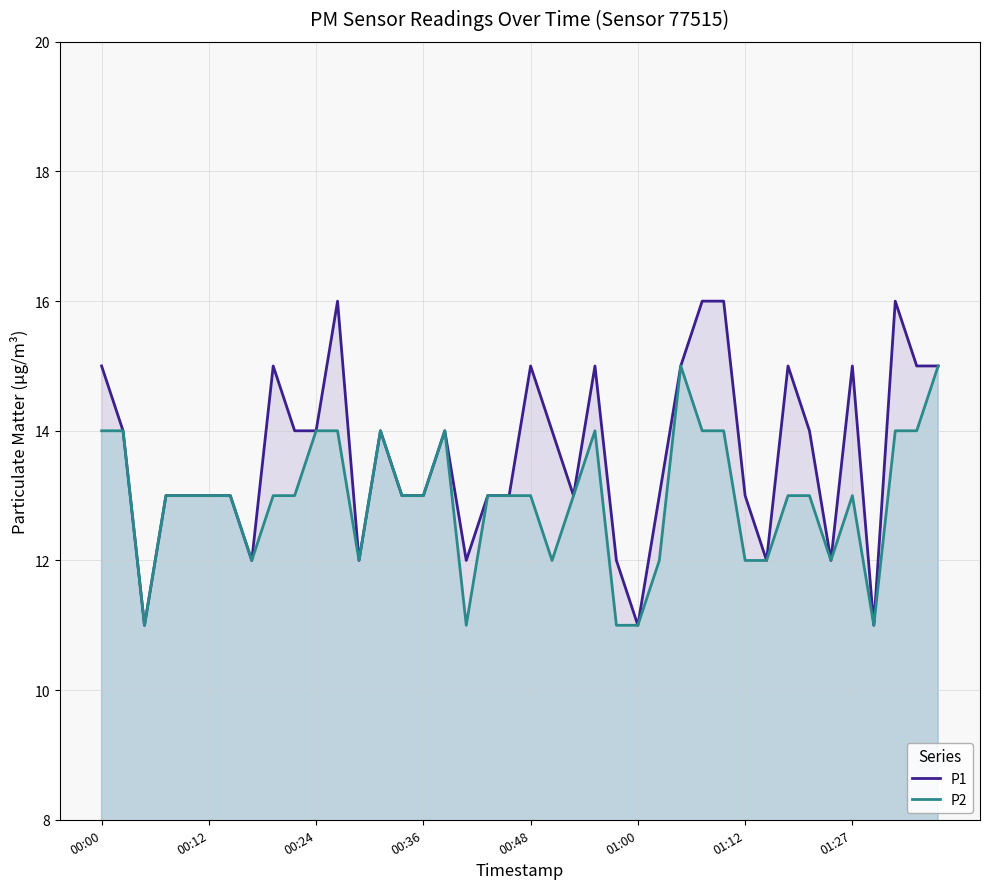

Which series has the largest range (max minus min)?

P1